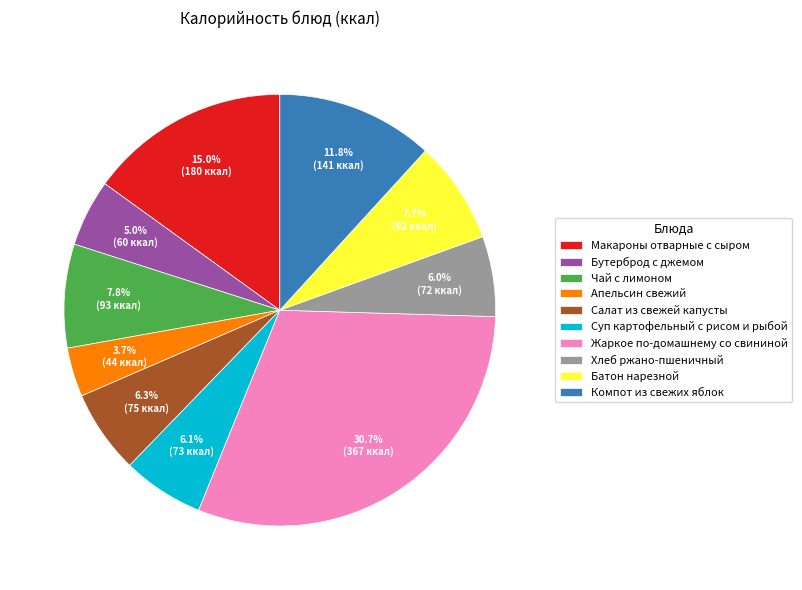

To the nearest percent, what is the difference between the Апельсин свежий and Батон нарезной slice percentages?

4%